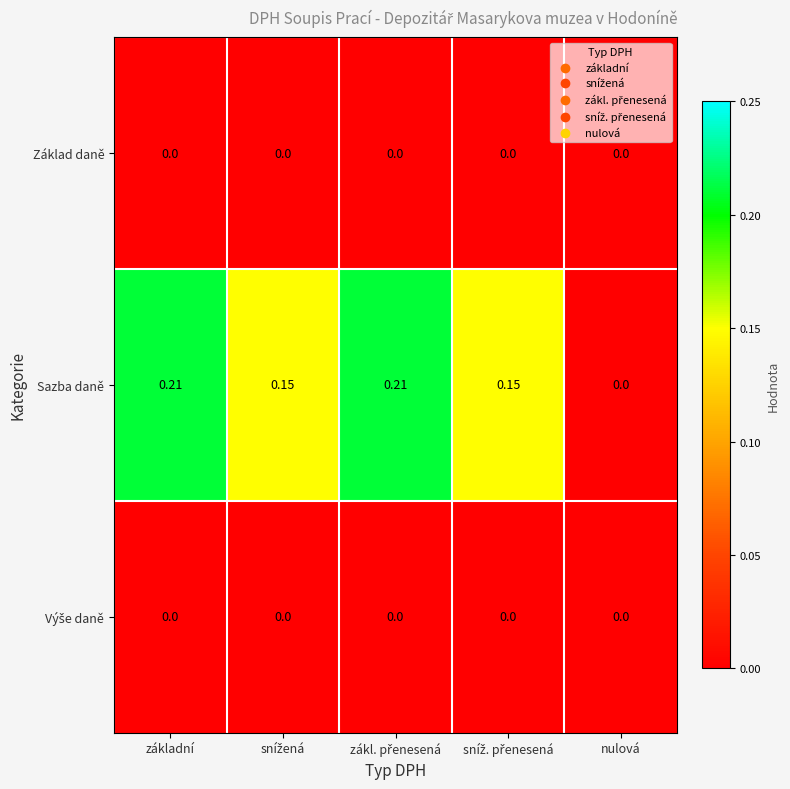

Which series has the largest range (max minus min)?

Sazba daně